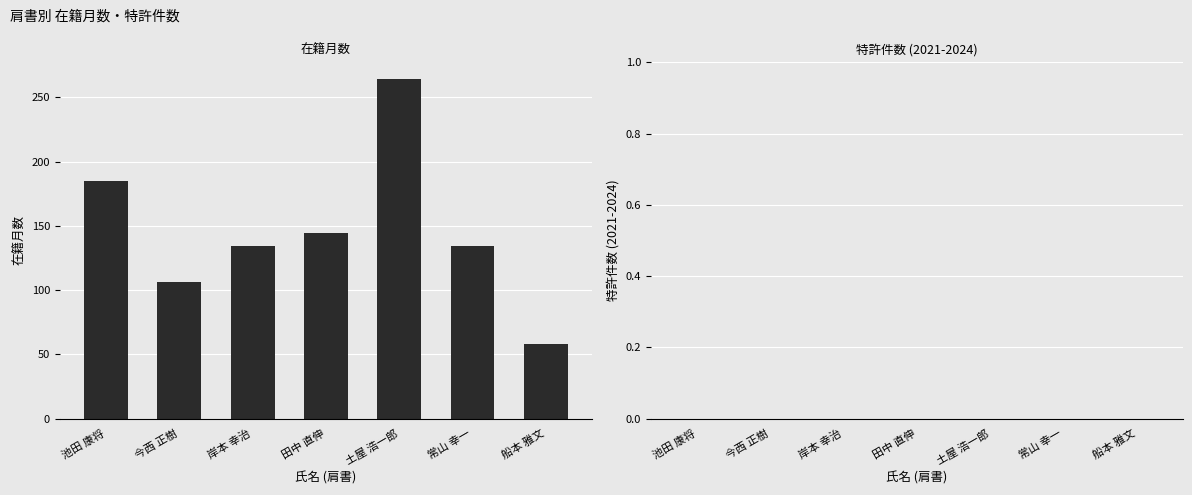

What is the change in value from 常山 幸一 to 船本 雅文?

-76